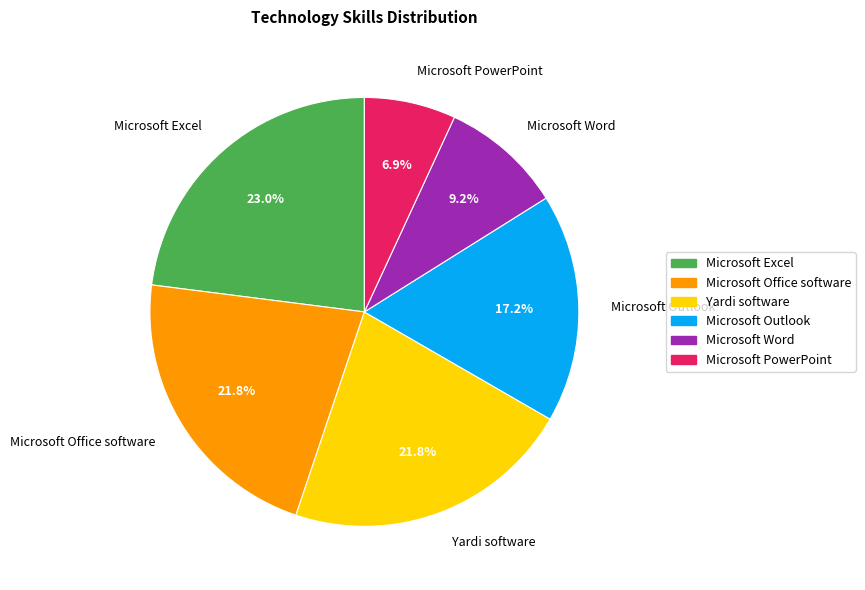

How many segments does this pie chart have?

6